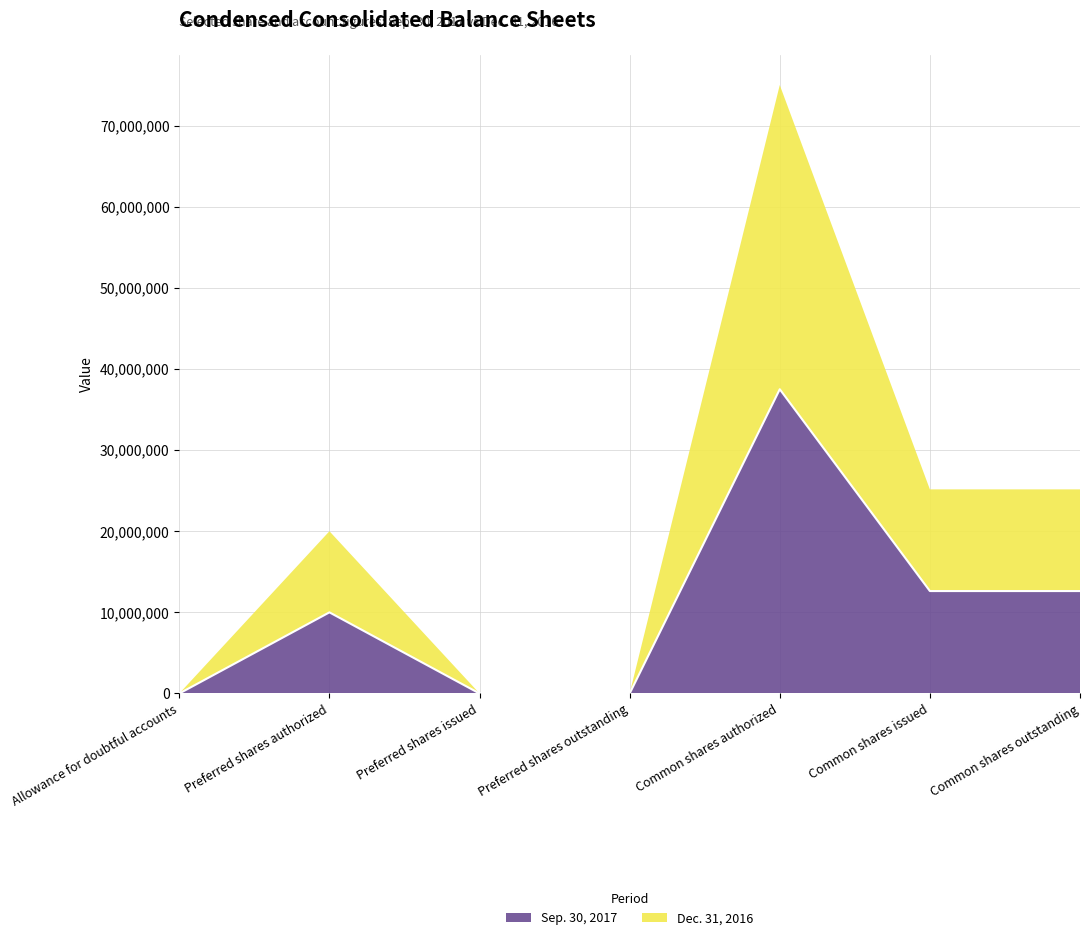

What is the label of the 5th point from the left?

Common shares authorized